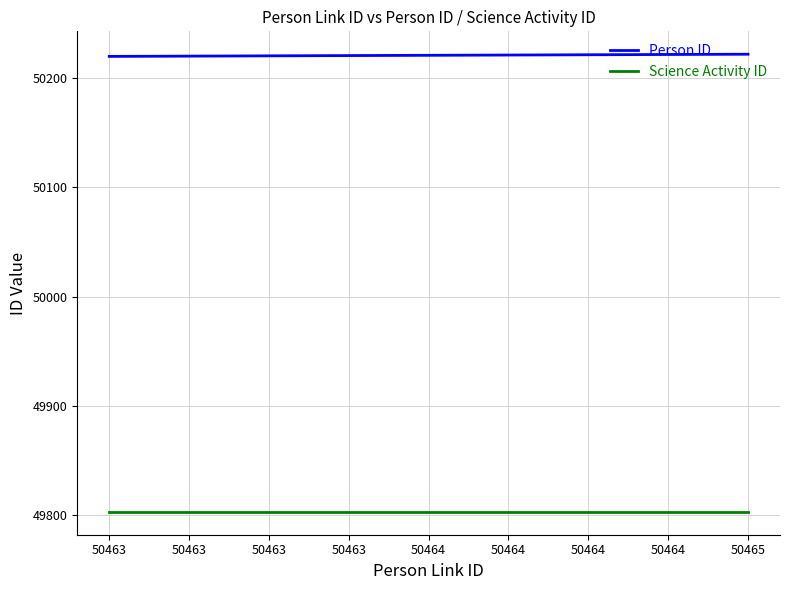

Is the value of Person ID at 50463 greater than the value of Science Activity ID at 50465?

Yes